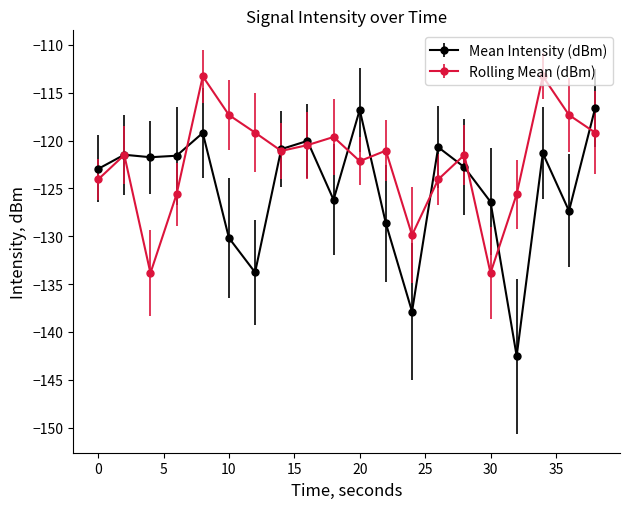

What is the average value of the Mean Intensity (dBm) series?

-125.0